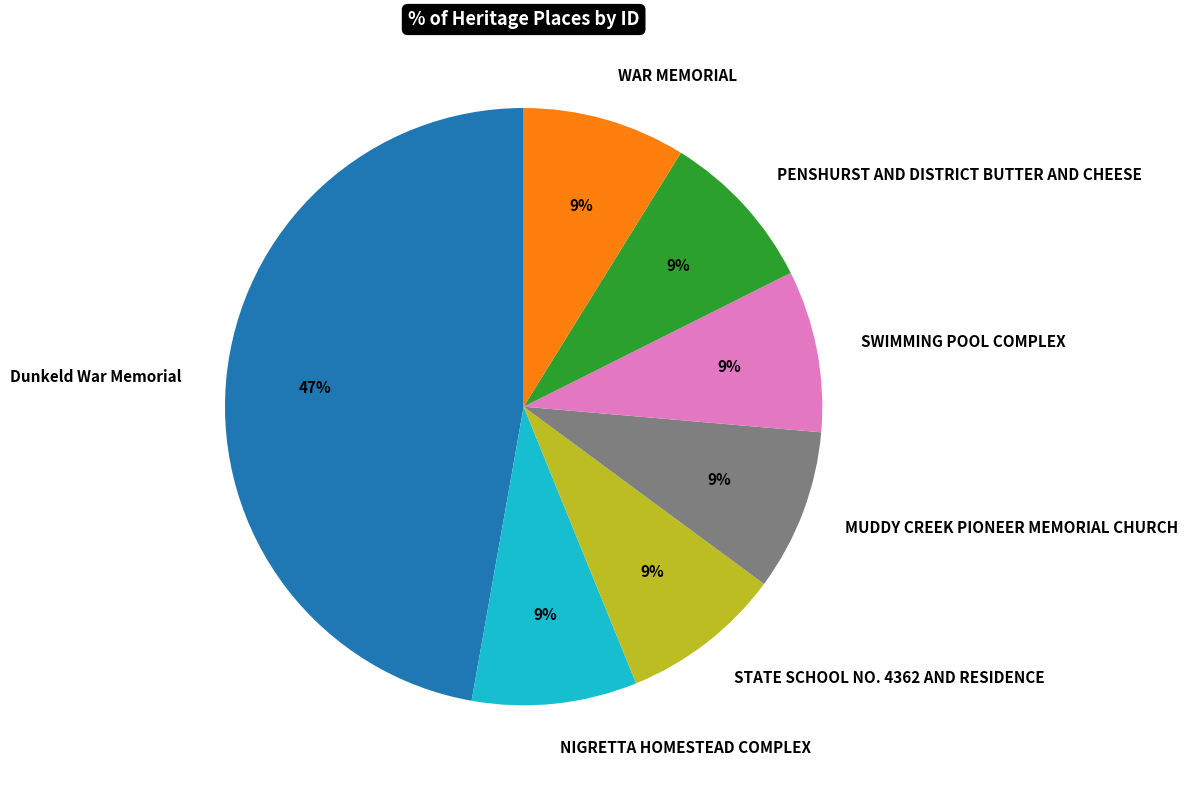

To the nearest percent, what percentage of the pie is SWIMMING POOL COMPLEX?

9%